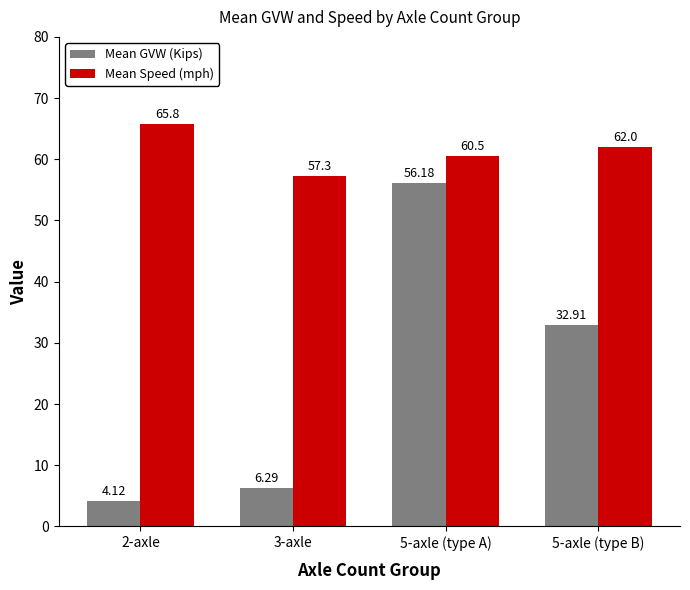

At which category does the chart reach its peak across all series?

2-axle